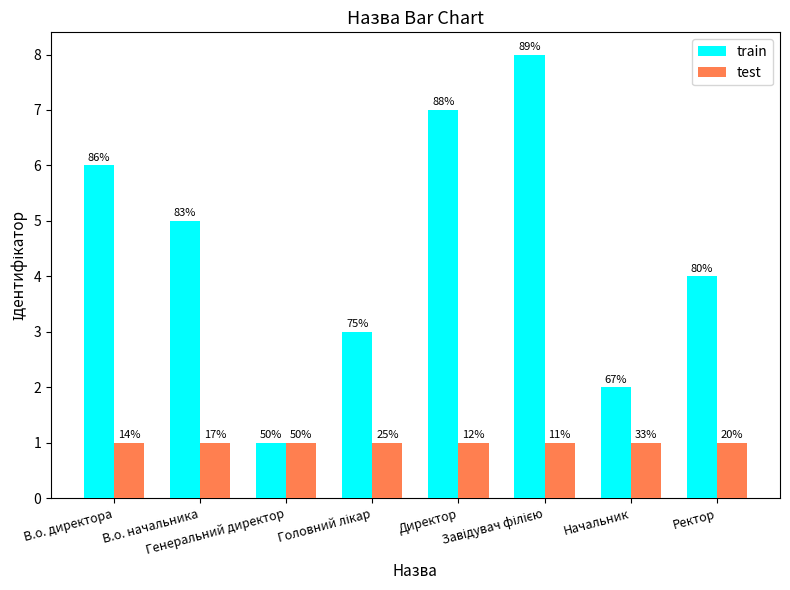

Are the bars horizontal?

No